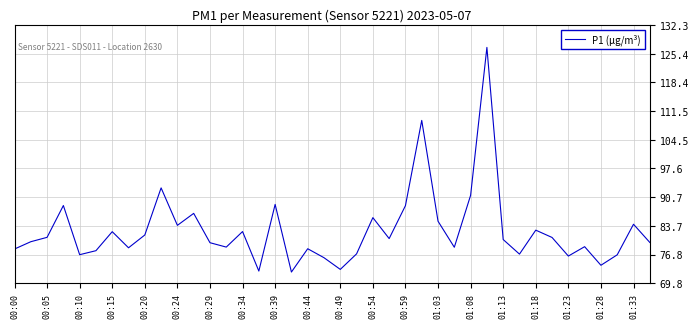

What is the difference between the maximum and minimum values?

54.4